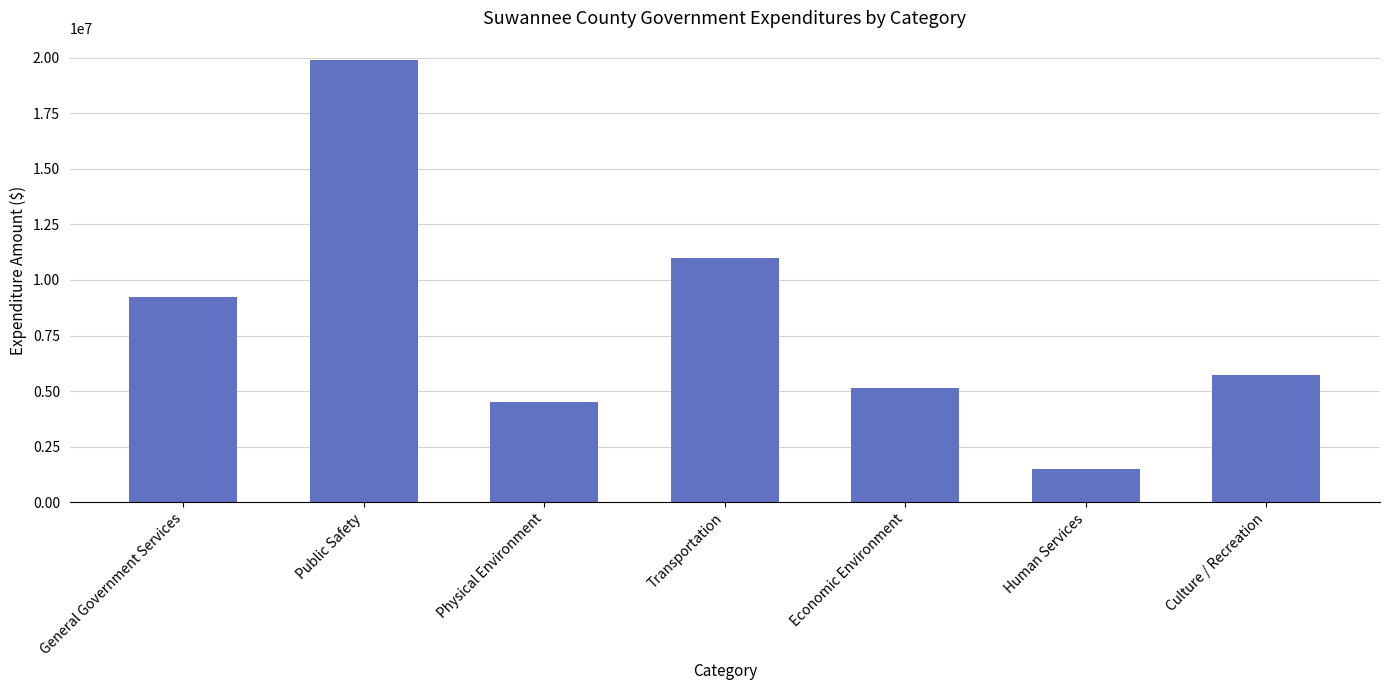

How many values are below 5708997?

3